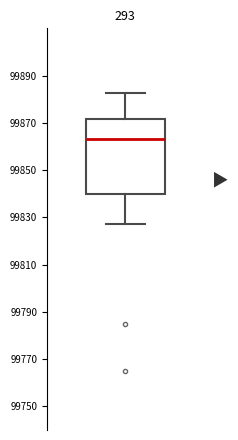

Read this box plot against the y-axis: the position of the median line, the range covered by the box, and the ends of both whiskers. The values are not printed on the chart, so give them approximately, as read against the axis.

median 99862, box 99840 to 99872, whiskers 99828 to 99882